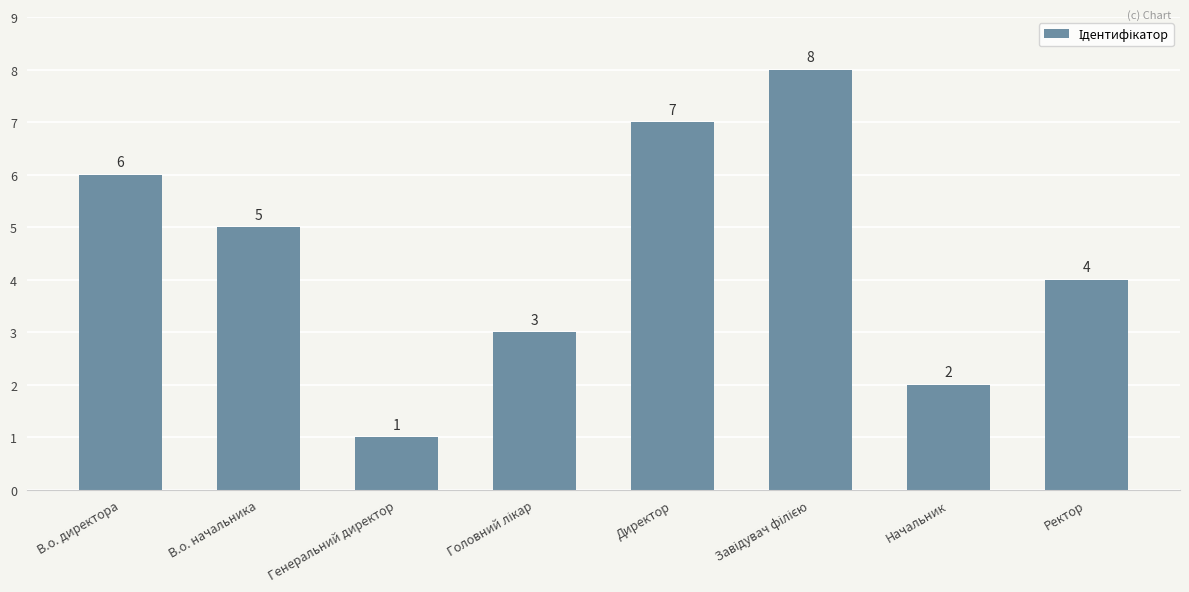

Which label corresponds to the smallest value in the chart?

Генеральний директор